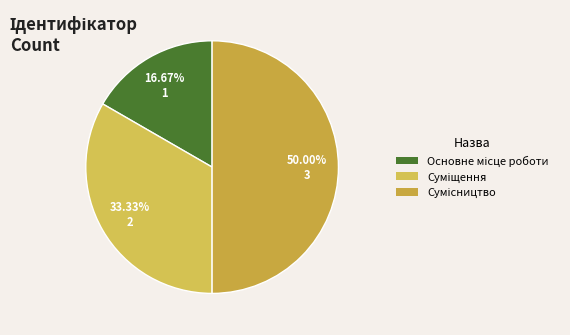

Does any single category account for the majority?

No